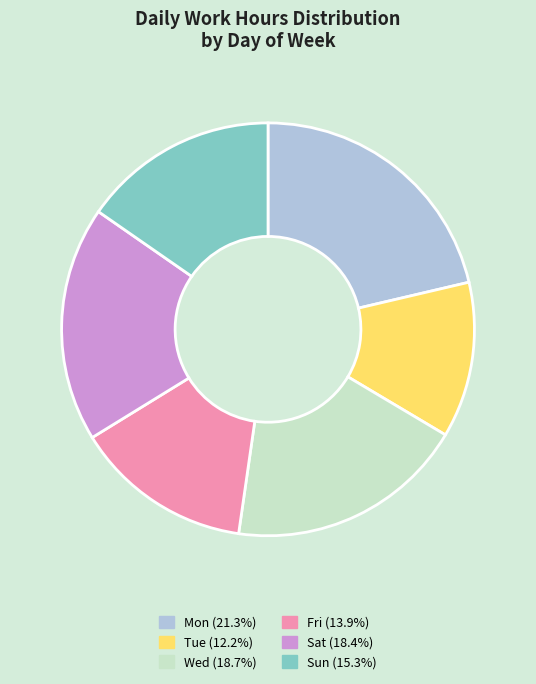

Combined, do Wed (18.7%) and Mon (21.3%) account for over 50%?

No